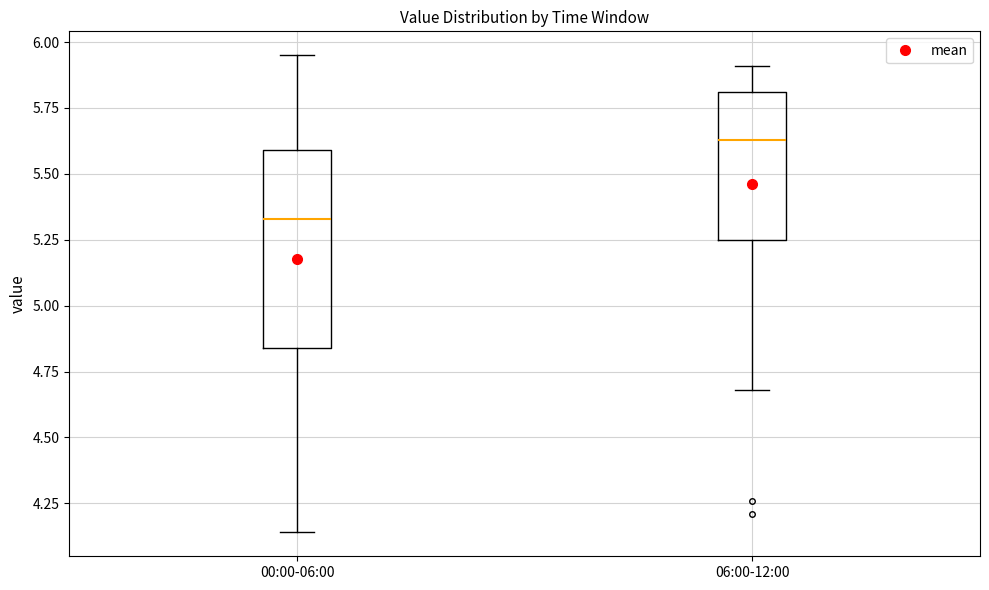

Reading left to right, transcribe this box plot: for each box, give where its median line is, the range the box spans, and where its two whiskers end, as read against the y-axis. The values are not printed on the chart, so give them approximately, as read against the axis.

00:00-06:00: median 5.35, box 4.85 to 5.60, whiskers 4.15 to 5.95
06:00-12:00: median 5.65, box 5.25 to 5.80, whiskers 4.70 to 5.90